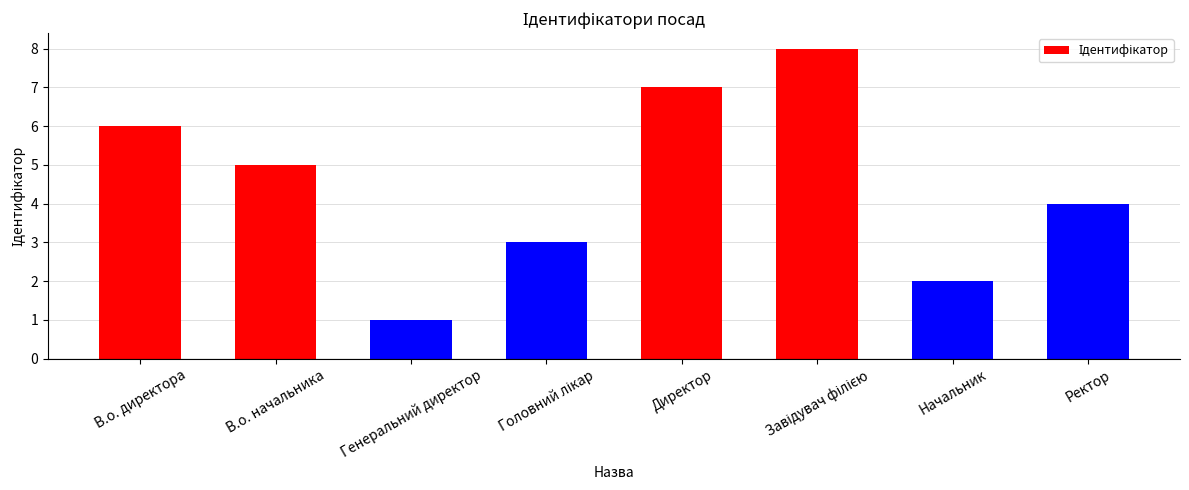

What is the change in value from Генеральний директор to Директор?

+6